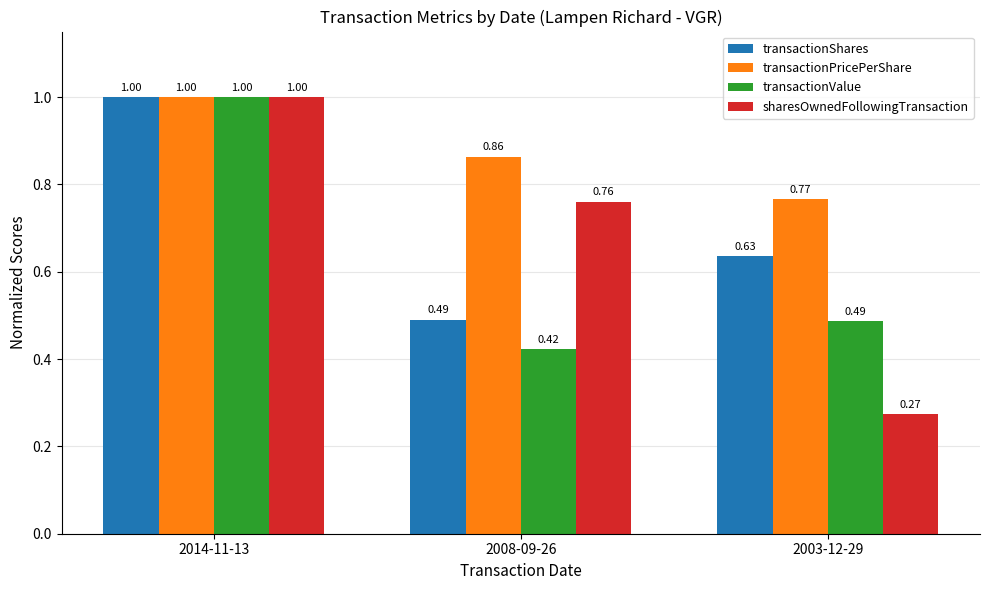

List the labels in order of transactionPricePerShare value, smallest first.

2003-12-29, 2008-09-26, 2014-11-13